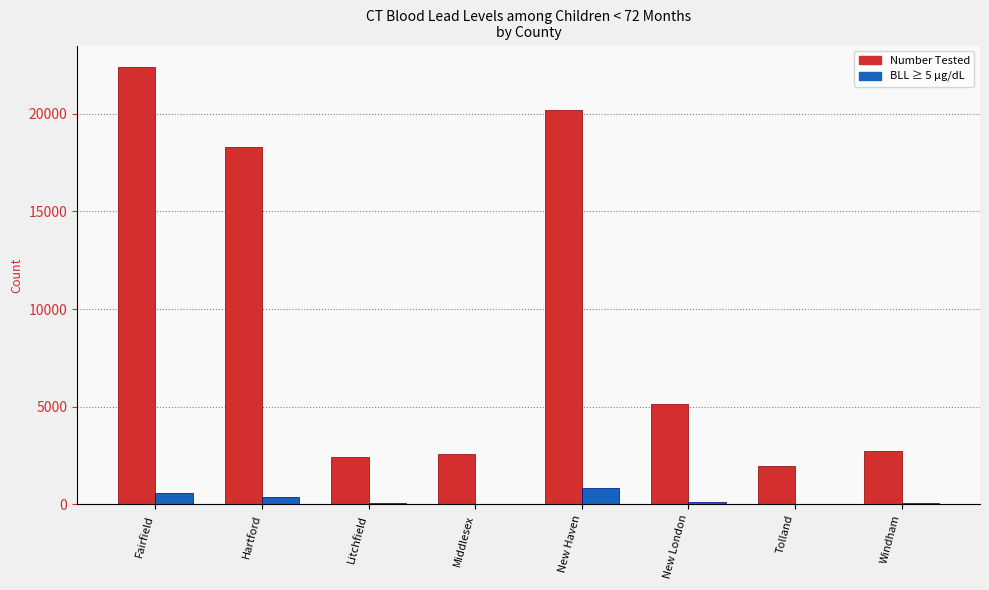

At which category is the sum across all series the highest?

Fairfield